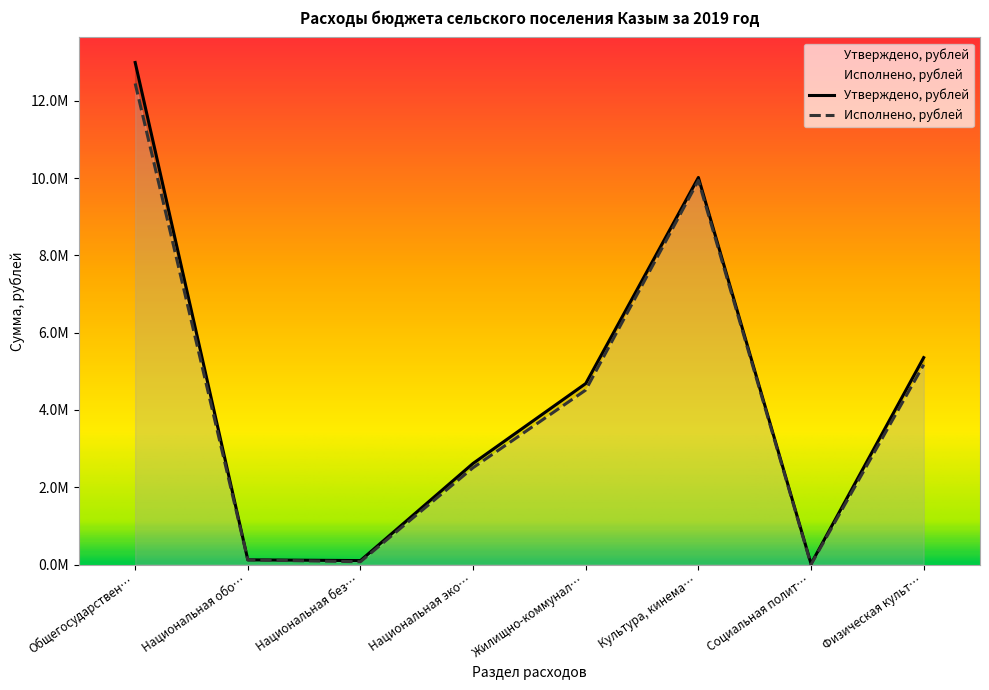

At how many categories does at least one series exceed 214991?

5